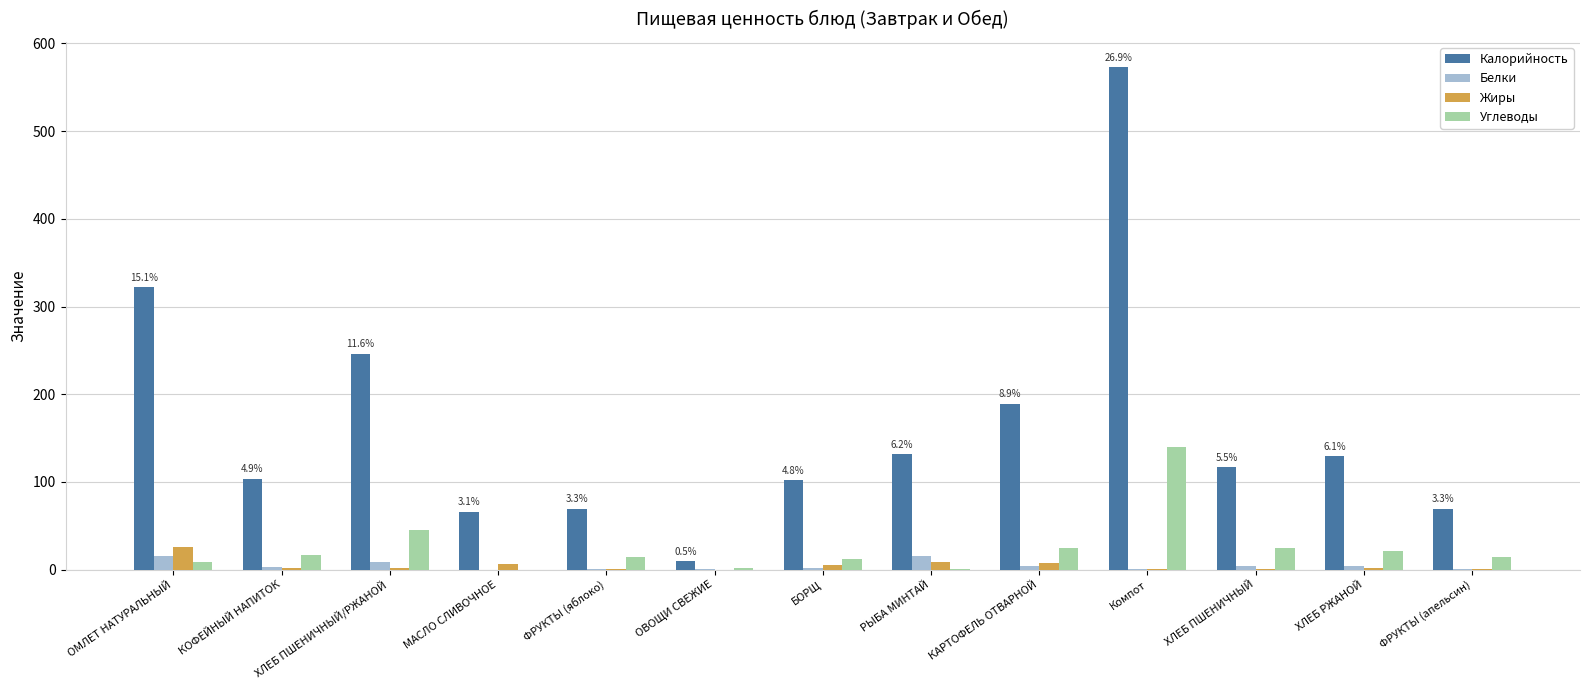

What is the sum of all Жиры values?

62.3